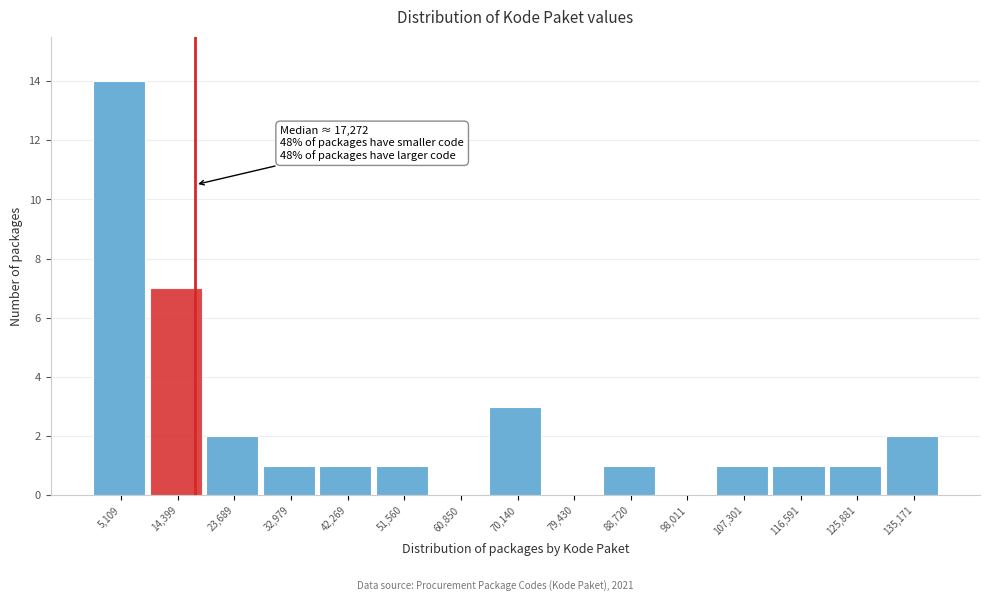

Which range on the x-axis has the tallest bar?

0 to 10000